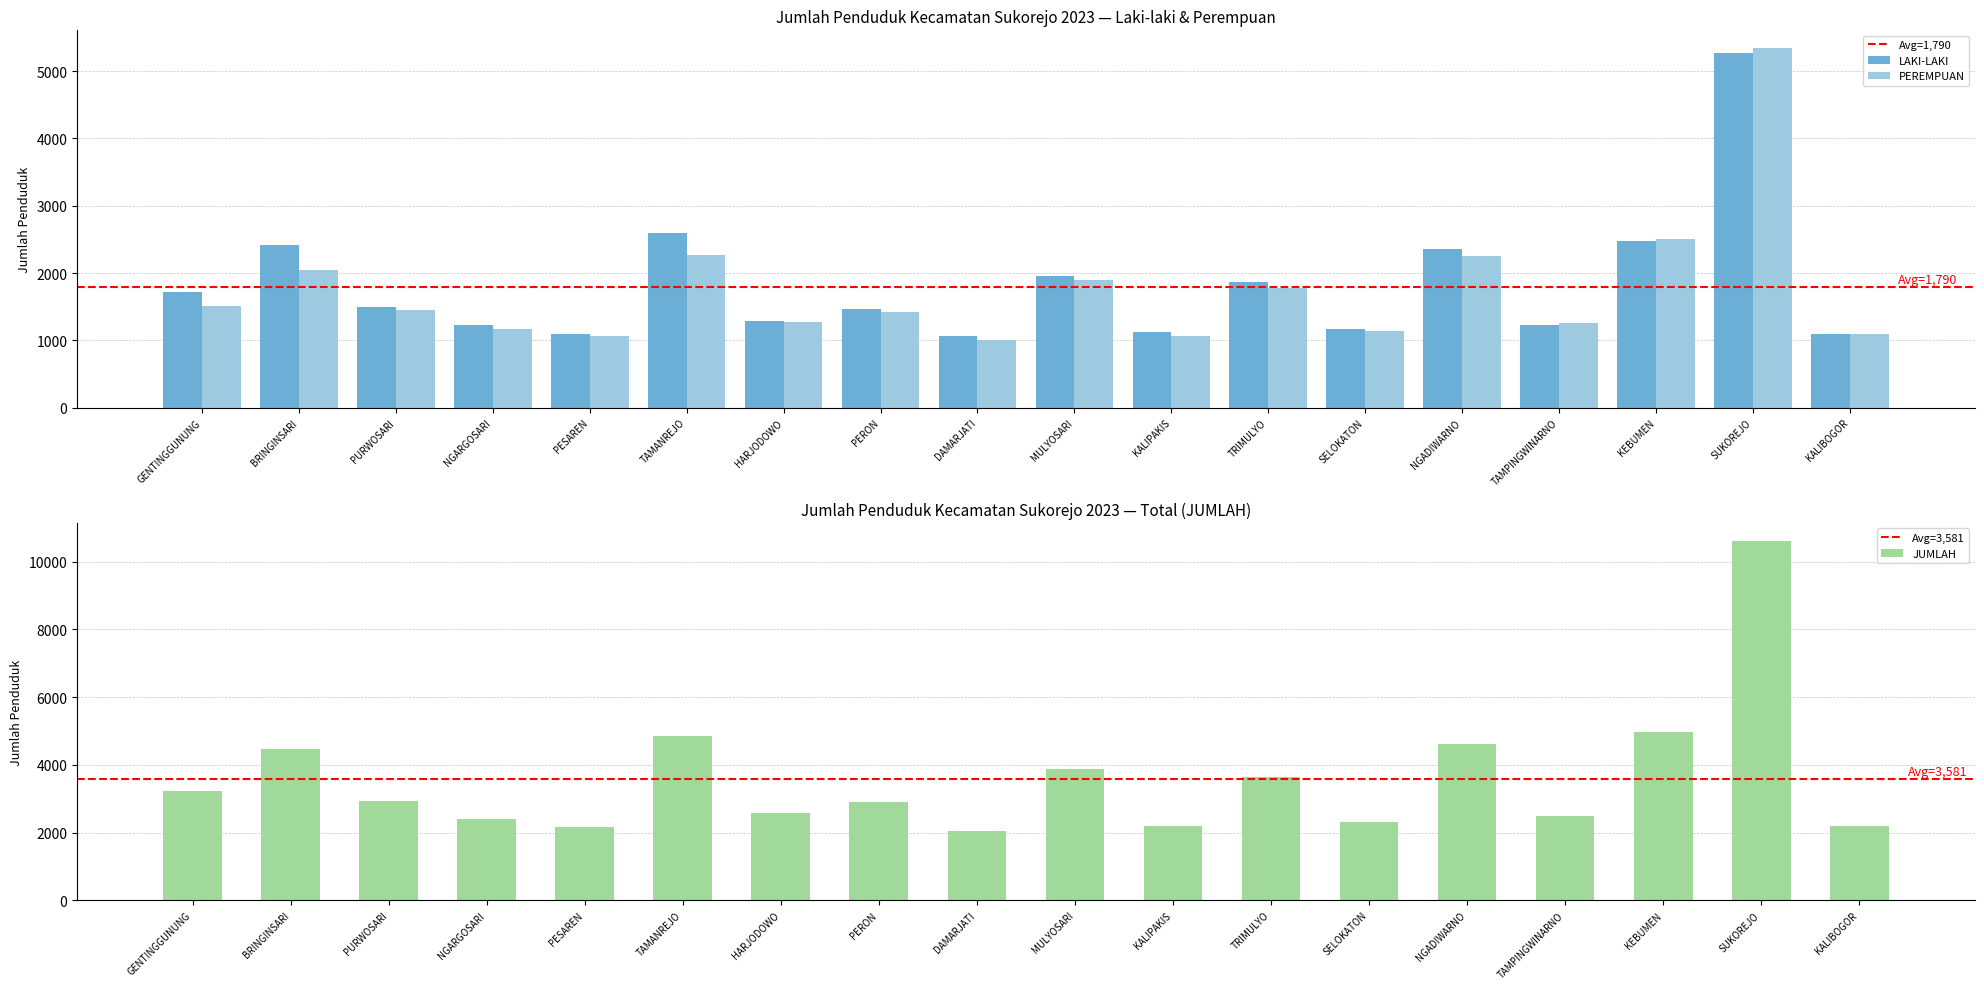

Which series has the largest total across all categories?

JUMLAH